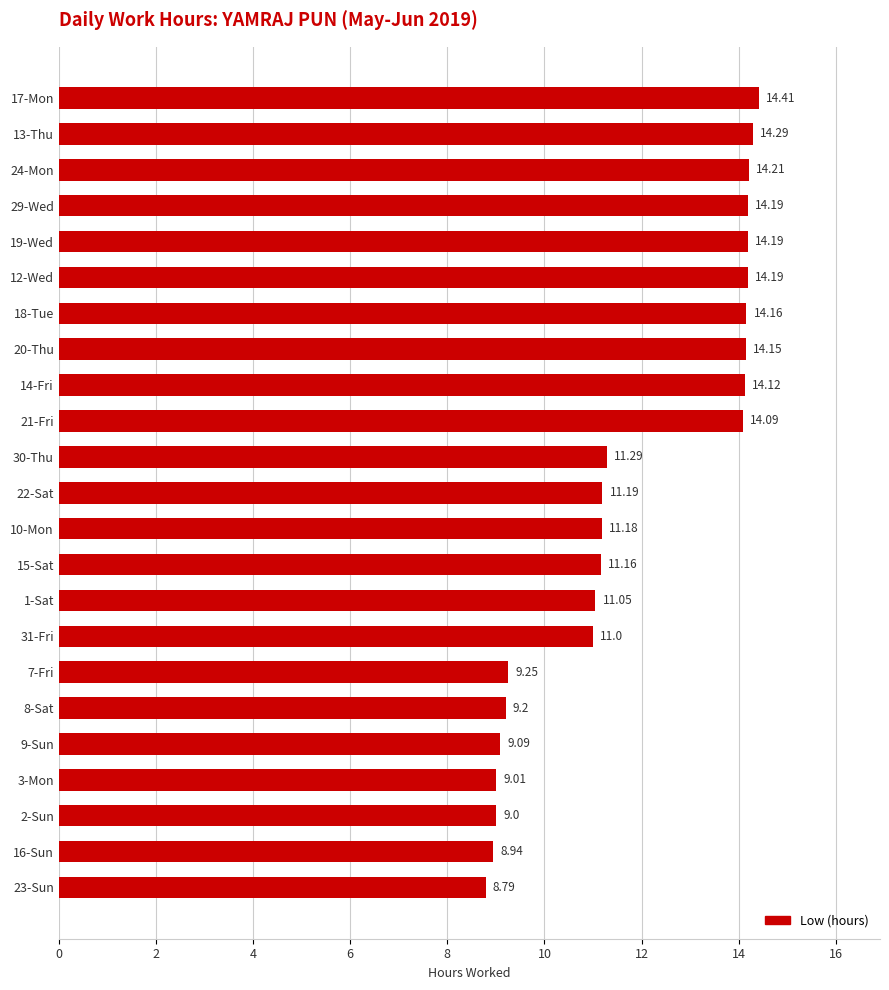

What is the difference between the second highest and minimum values?

5.5